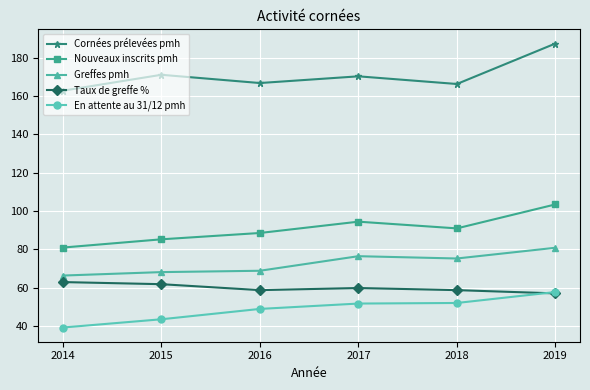

What is the minimum value for En attente au 31/12 pmh?

39.2